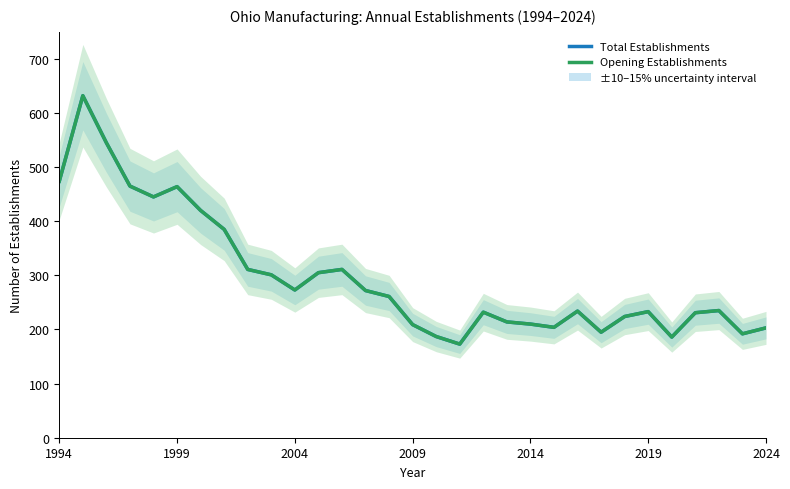

Reading left to right, list all the values displayed in this chart.

Total Establishments: 474	632	545	465	445	464	420	385	311	301	273	305	311	272	261	209	187	173	232	214	210	204	234	195	224	233	186	231	235	192	203
Opening Establishments: 474	632	545	465	445	464	420	385	311	301	273	305	311	272	261	209	187	173	232	214	210	204	234	195	224	233	186	231	235	192	203